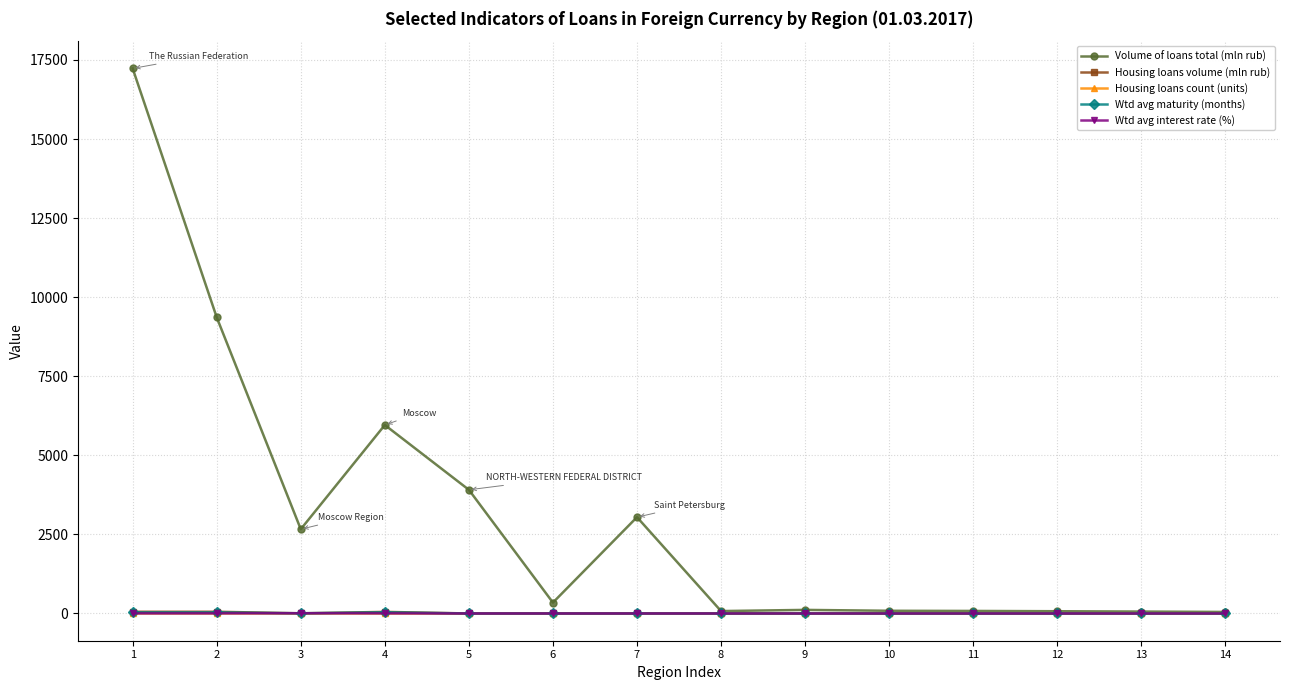

How many data points does each series have?

14